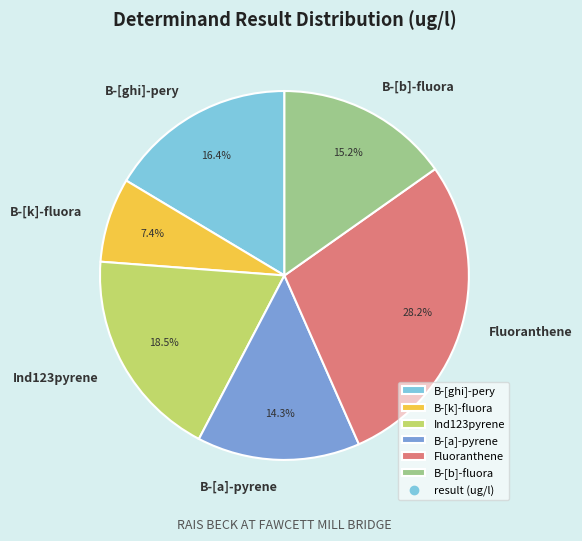

Do B-[ghi]-pery and B-[b]-fluora together represent more than half of the pie?

No